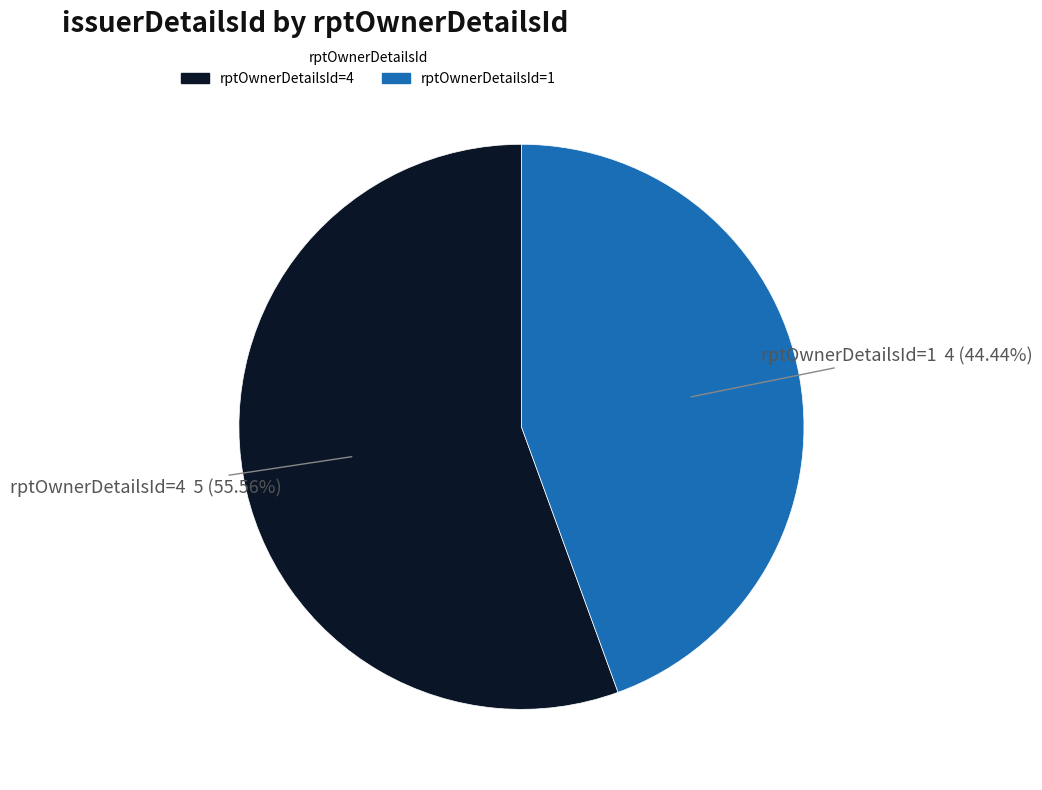

Is there any slice that represents more than half of the pie?

Yes